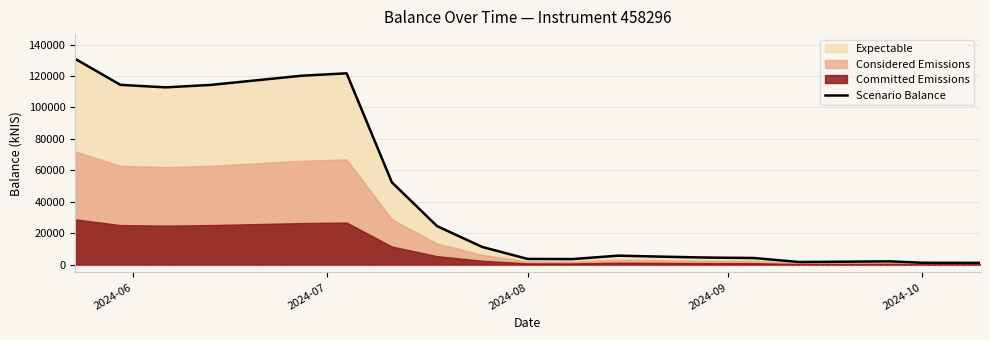

What is the maximum value for Scenario Balance?

130909.8